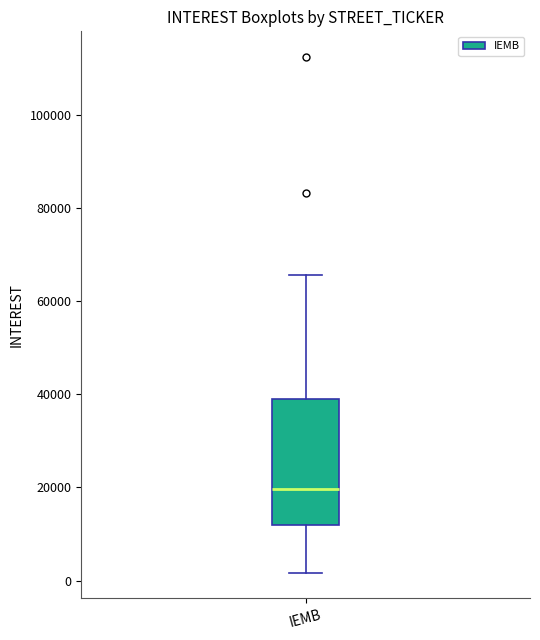

Transcribe this box plot: give where the median line is, the range the box spans, and where the two whiskers end, as read against the y-axis. The values are not printed on the chart, so give them approximately, as read against the axis.

median 20000, box 12000 to 38000, whiskers 2000 to 66000